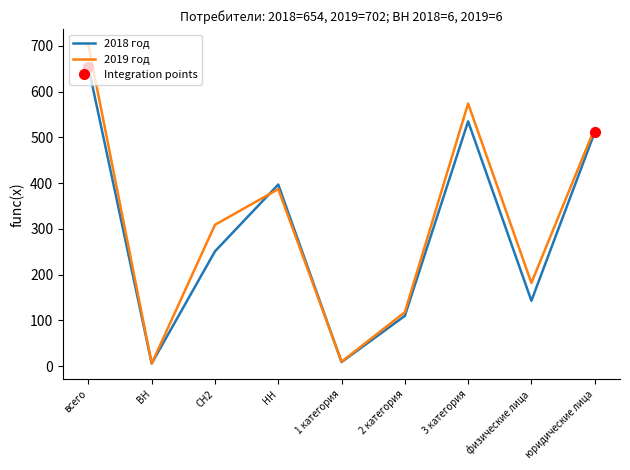

True or false: 2018 год and 2019 год cross at least once.

True